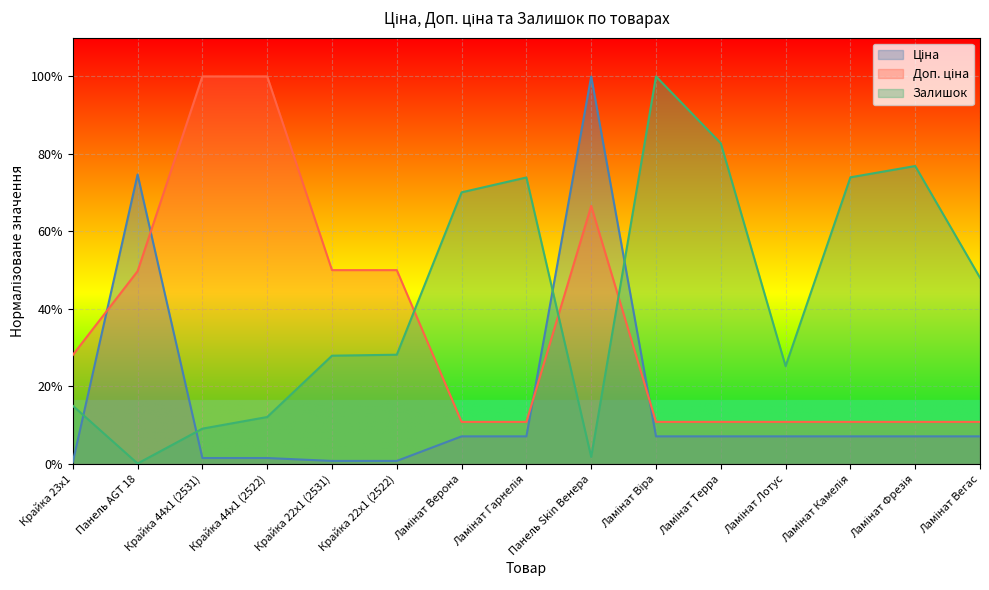

Which category has the lowest value in the Доп. ціна series?

Ламінат Верона